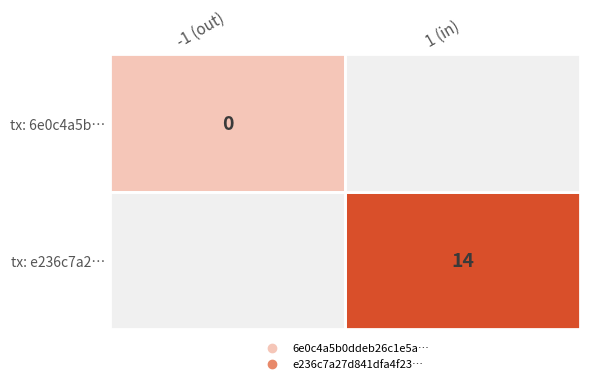

True or false: tx: e236c7a2… has a value of 14 at 1 (in).

True